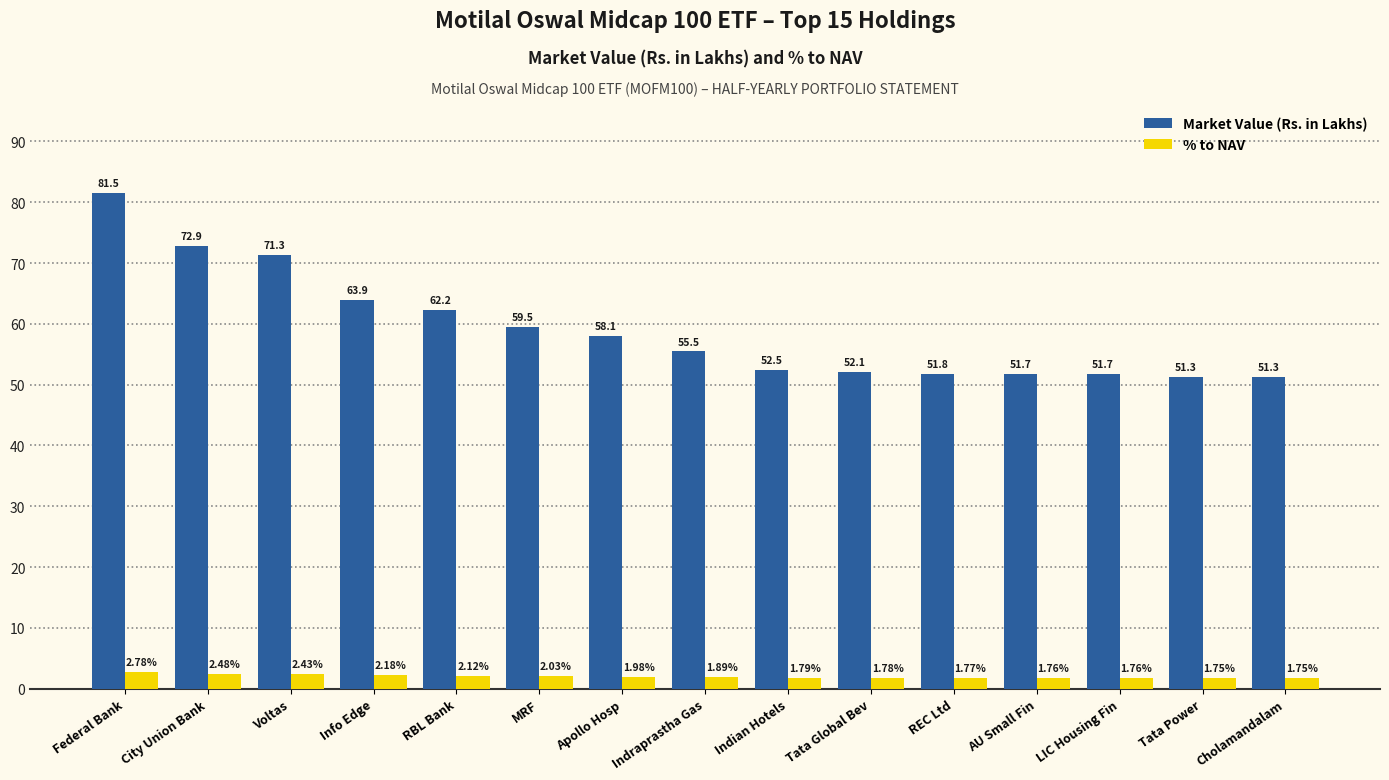

What is the sum of all Market Value (Rs. in Lakhs) values?

887.2